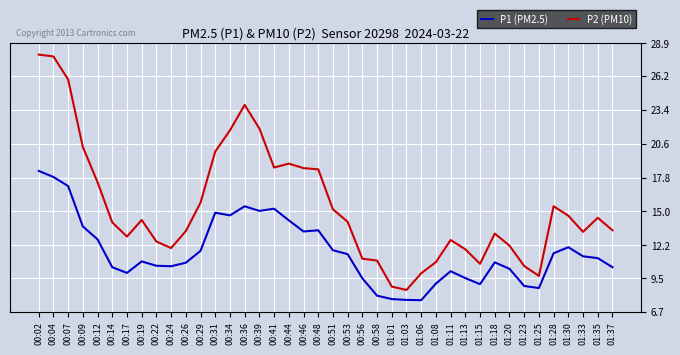

Rank the series by their average value, from lowest to highest.

P2 (PM10), P1 (PM2.5)